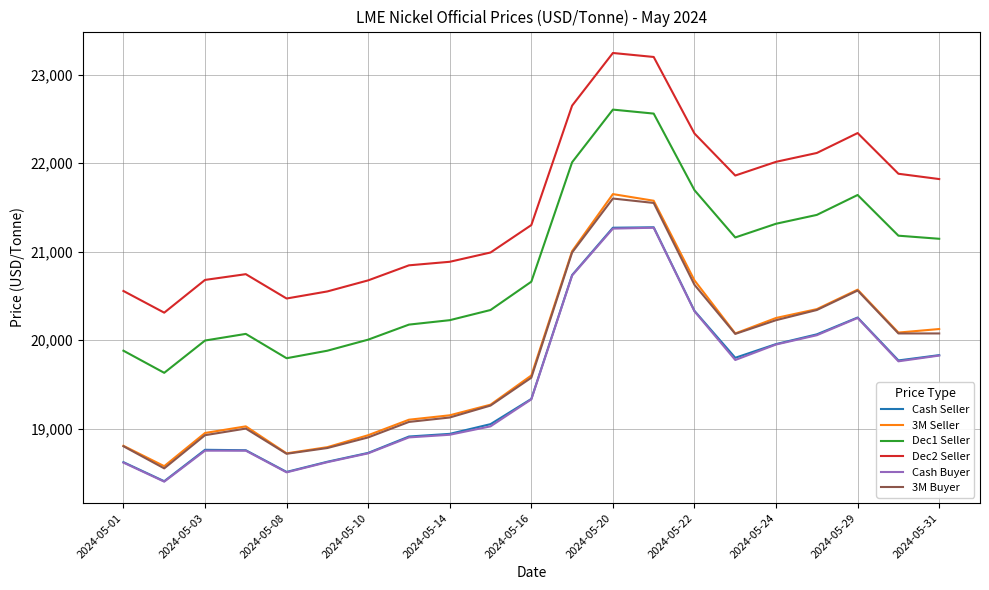

Which series has the widest spread of values?

3M Seller